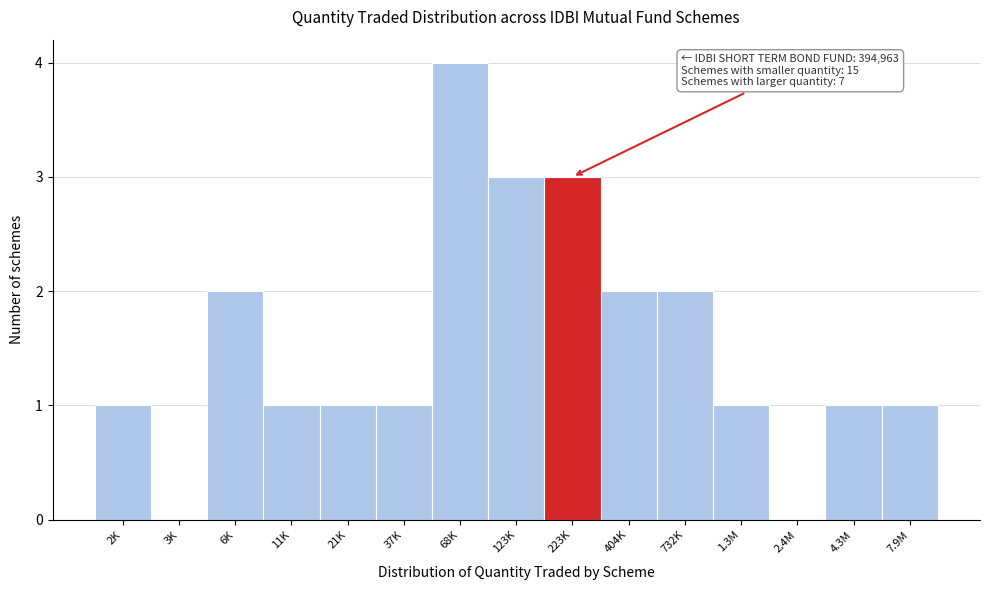

Reading right to left, extract all data points from this chart.

7.9M=1	4.3M=1	2.4M=0	1.3M=1	732K=2	404K=2	223K=3	123K=3	68K=4	37K=1	21K=1	11K=1	6K=2	3K=0	2K=1